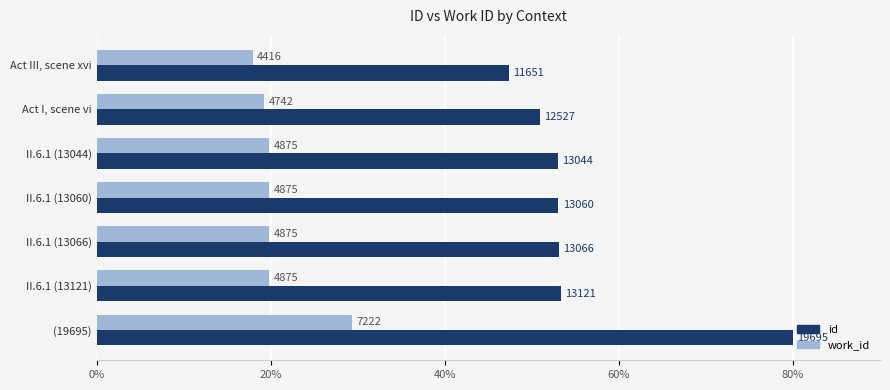

What are all the series names shown in the legend?

id, work_id